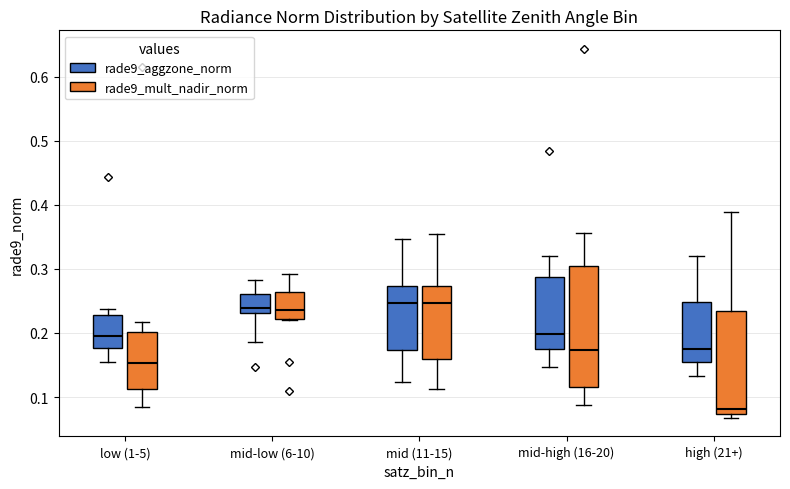

Which box is the tallest, from its lower edge to its upper edge?

mid-high (16-20) (rade9_mult_nadir_norm)